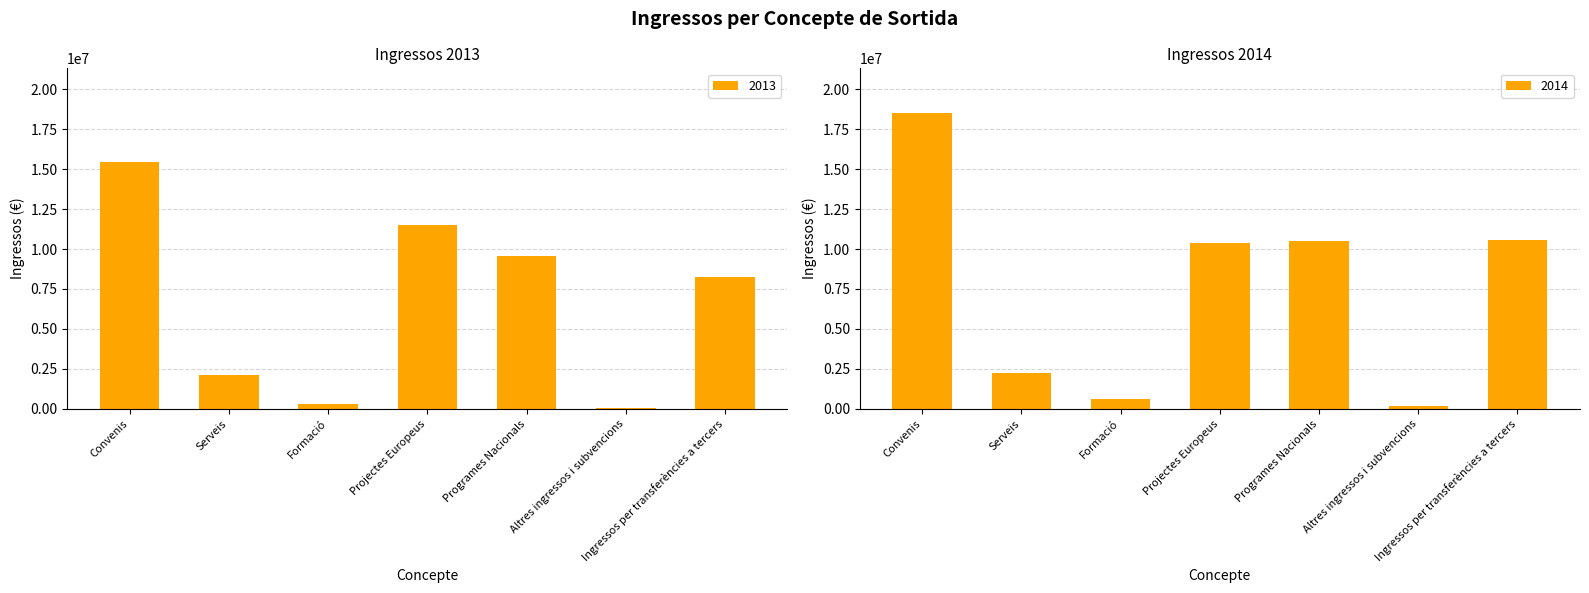

How many bars are there in each group?

2